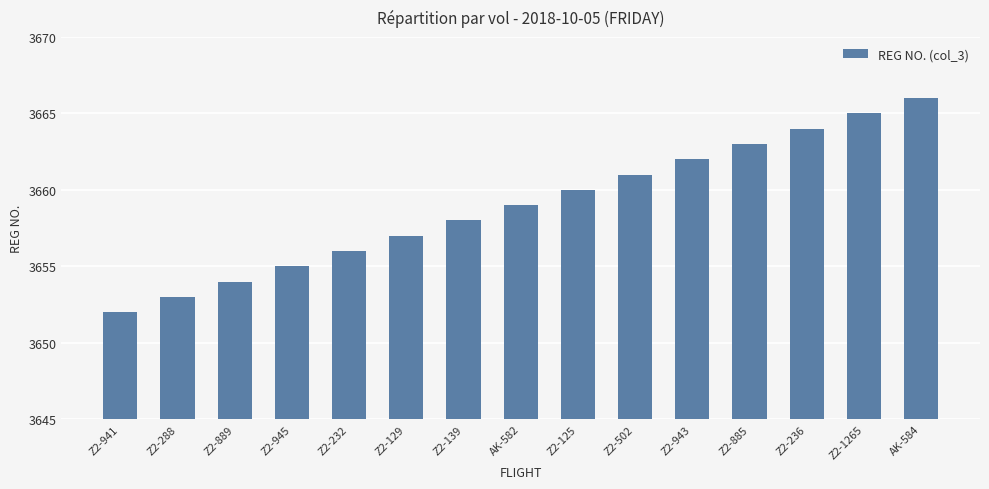

How many series are shown in this chart?

1